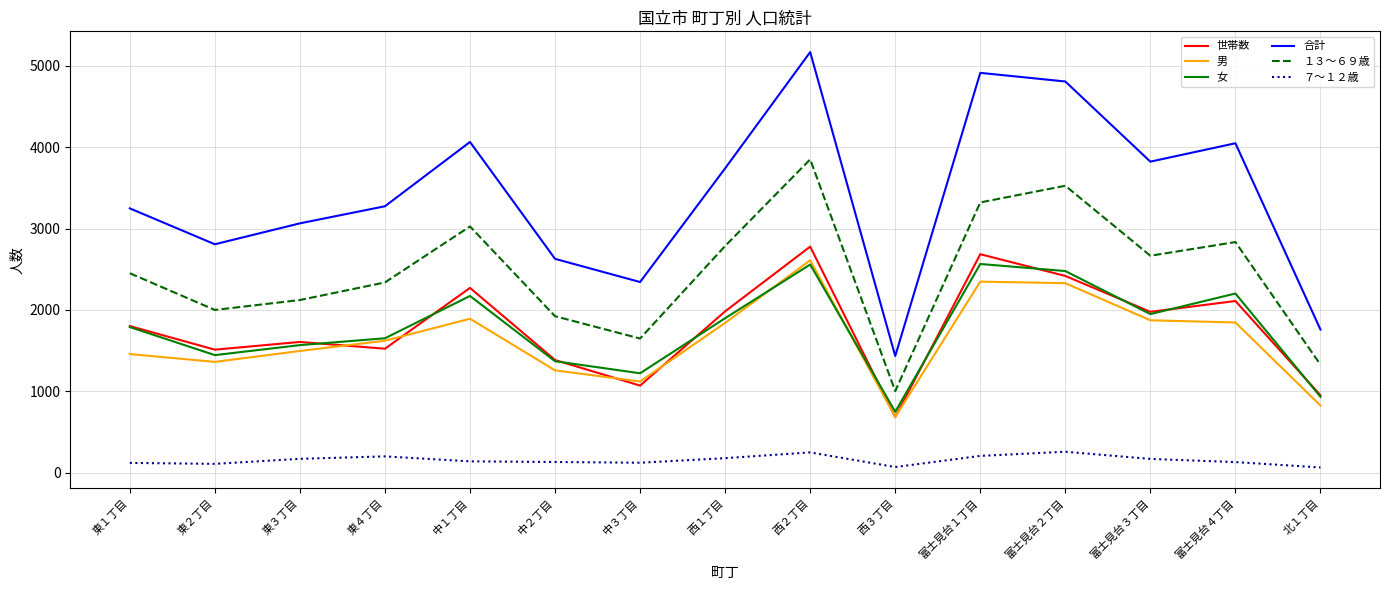

Where is the first local minimum for 男?

東２丁目